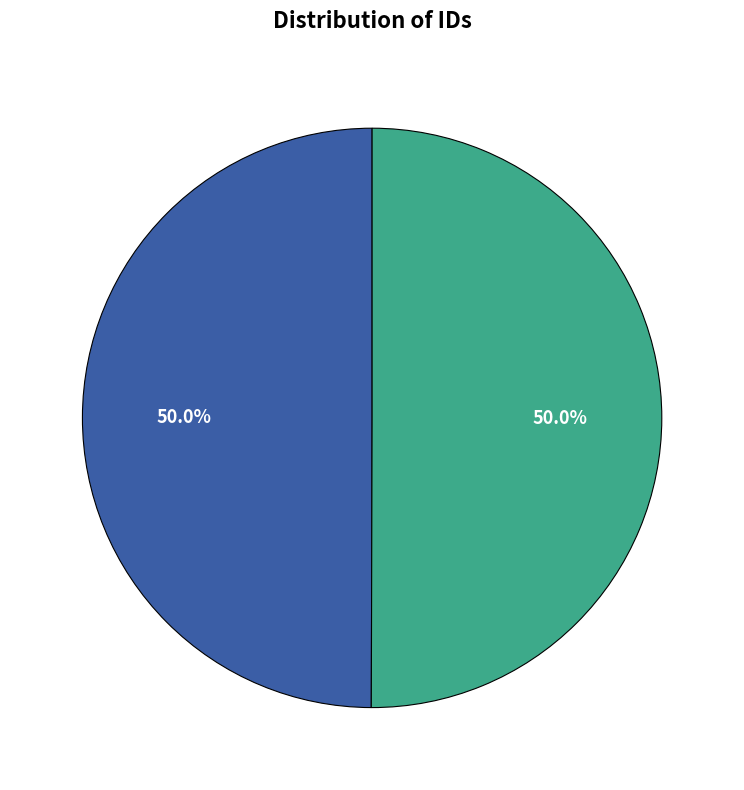

How many segments does this pie chart have?

2